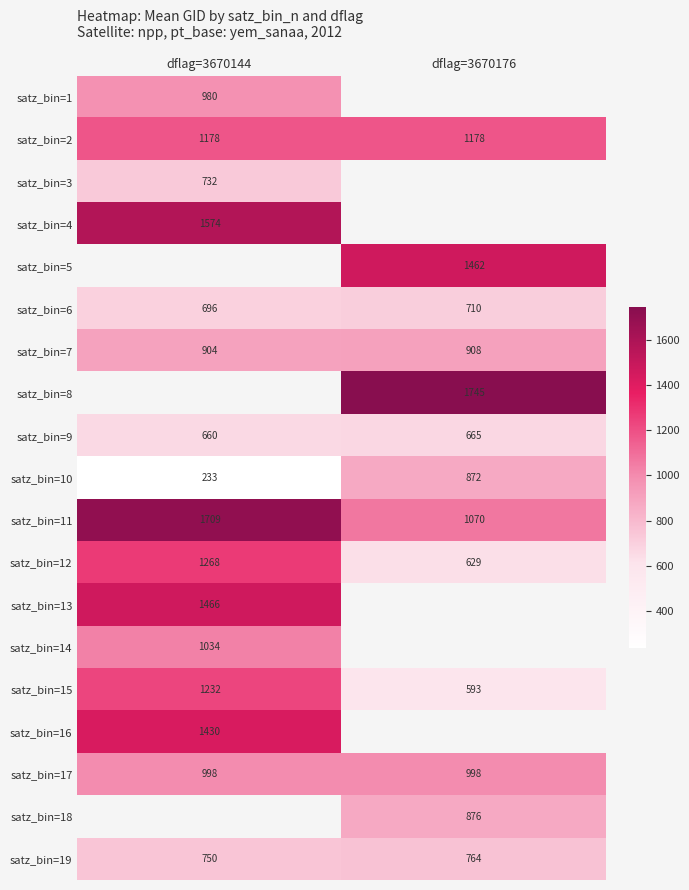

What is the sum of all satz_bin=2 values?

2356.0